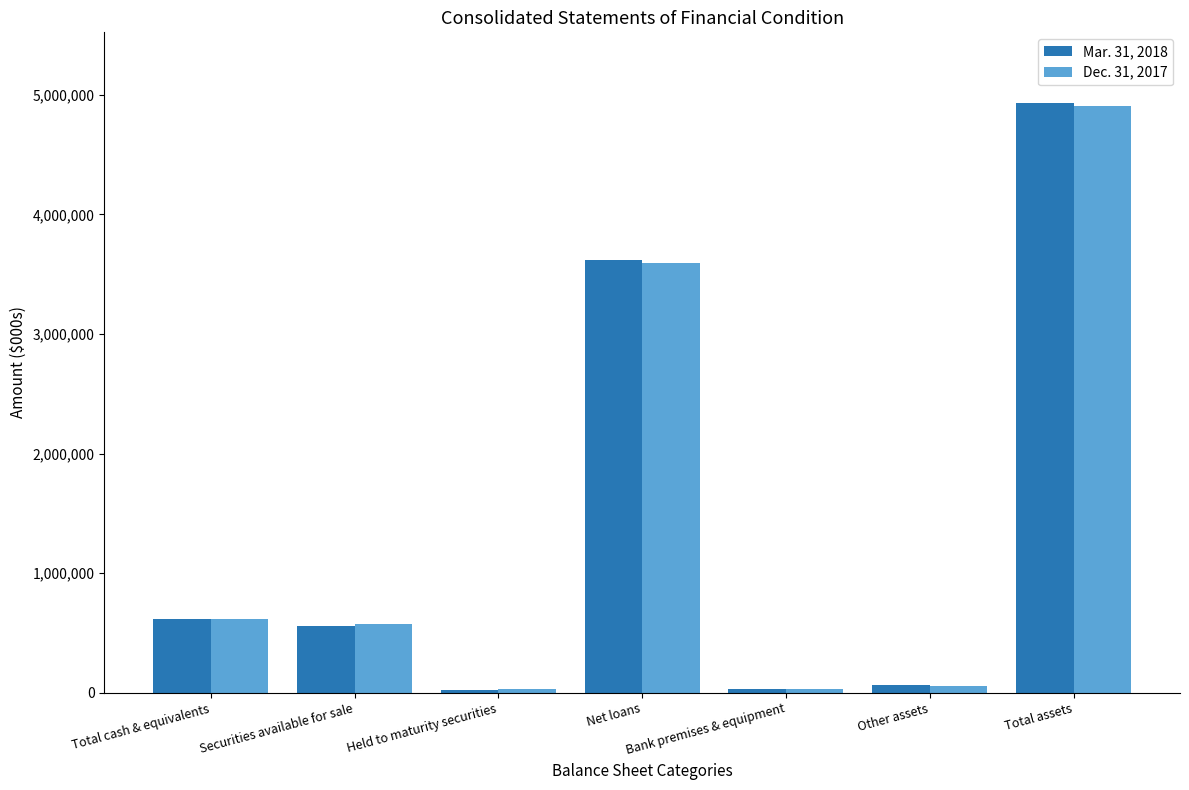

What is the minimum value shown in the chart?

26174